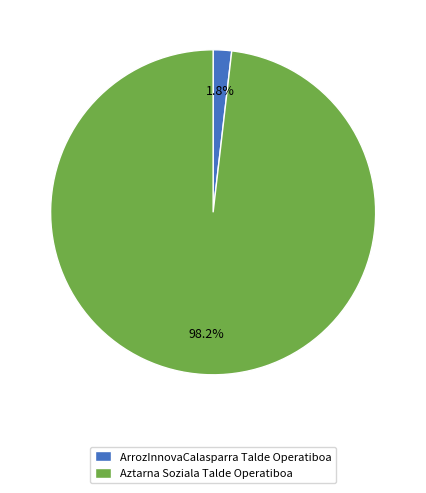

Is the sum of Aztarna Soziala Talde Operatiboa and ArrozInnovaCalasparra Talde Operatiboa greater than half?

Yes